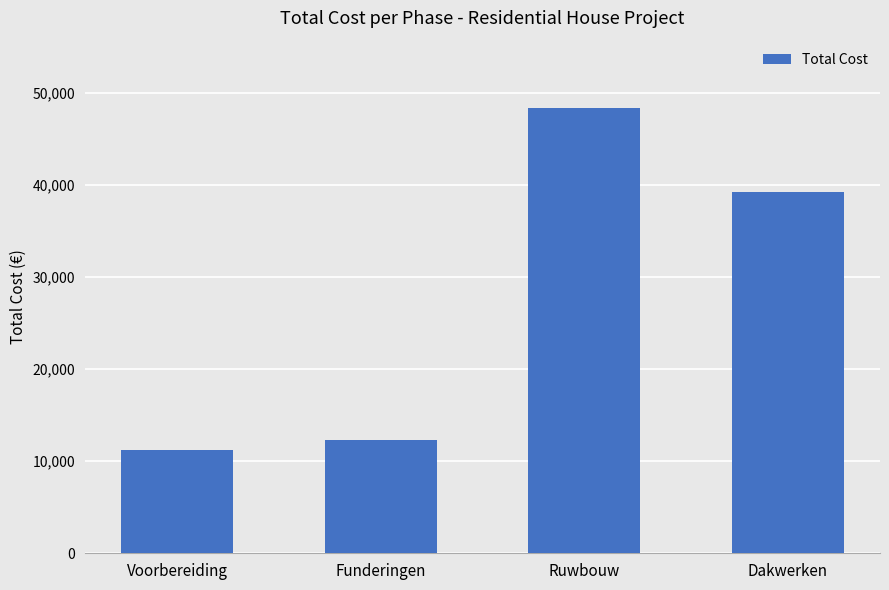

List the labels in order of value, largest first.

Ruwbouw, Dakwerken, Funderingen, Voorbereiding